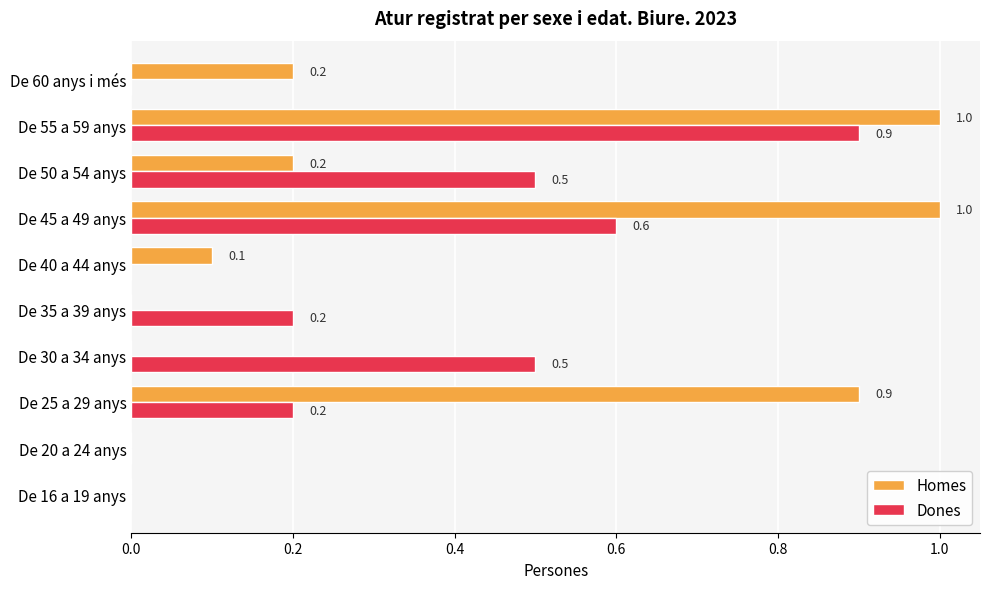

How many positive values does the Dones series have?

6